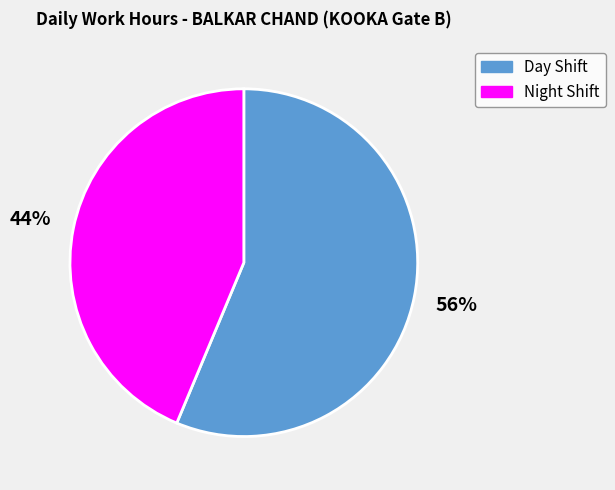

Does any single category account for the majority?

Yes